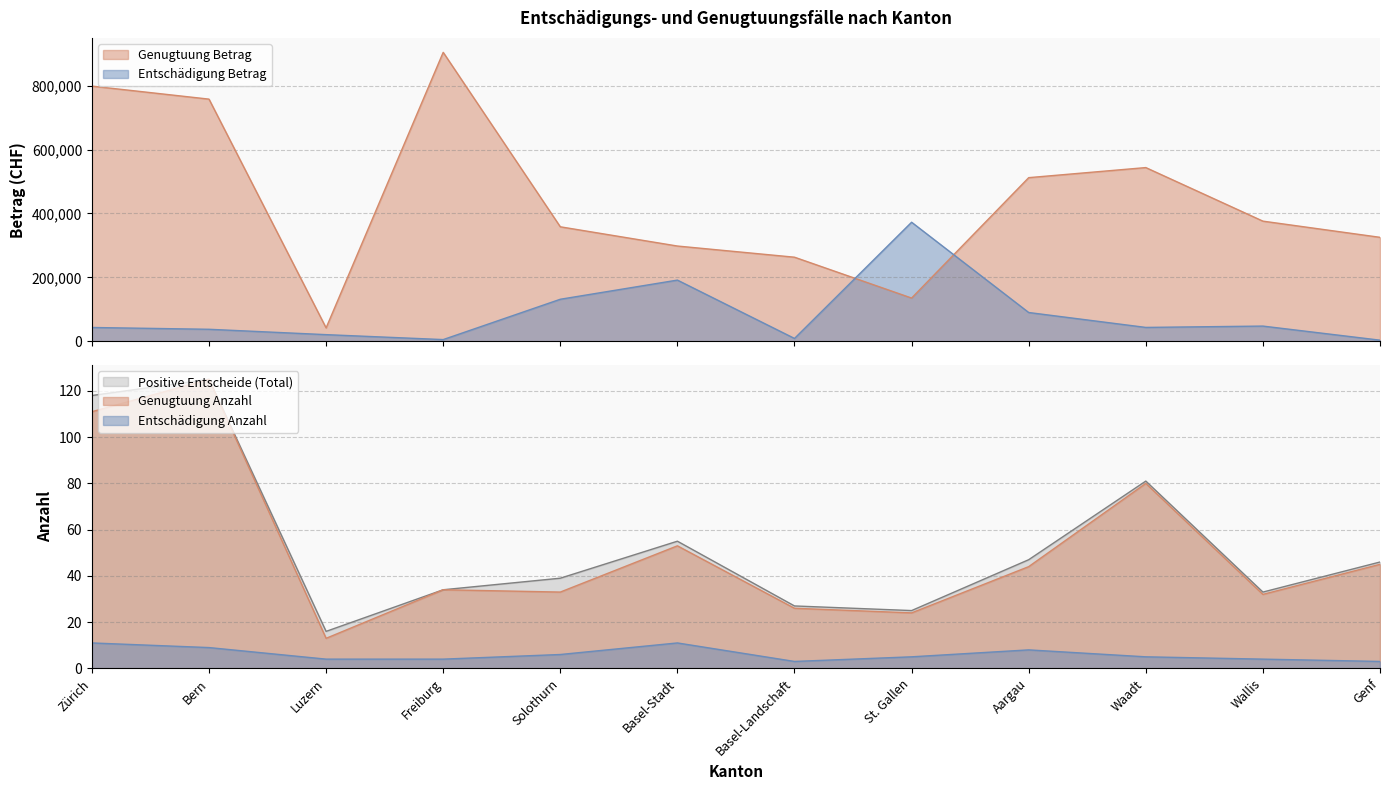

Which series has the largest total across all categories?

Genugtuung Betrag